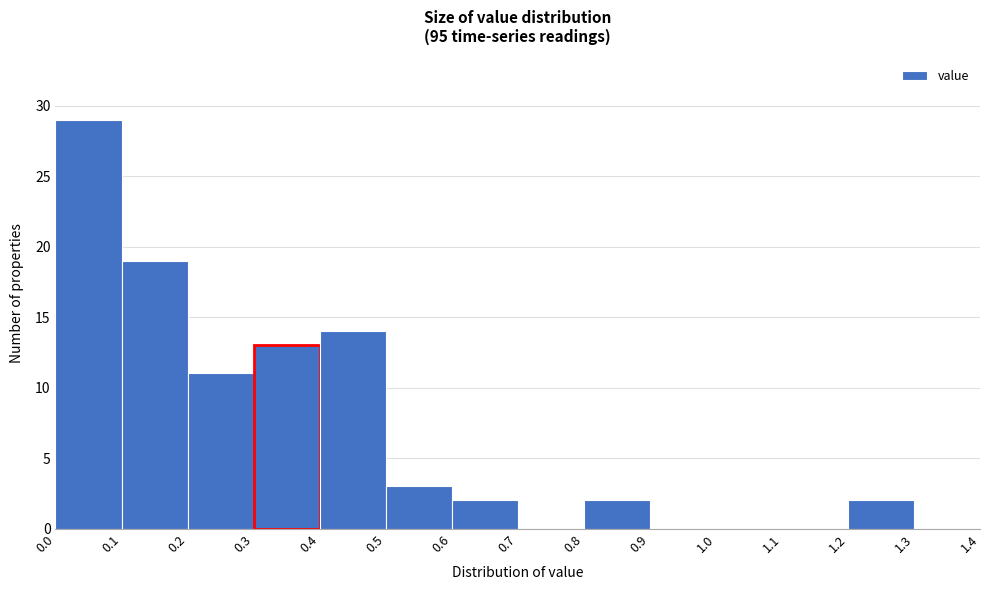

Reading left to right, list every bar in this chart as the range it spans on the x-axis followed by its height. The values are not printed on the chart, so give them approximately, as read against the axis.

0.0 to 0.1: 29
0.1 to 0.2: 19
0.2 to 0.3: 11
0.3 to 0.4: 13
0.4 to 0.5: 14
0.5 to 0.6: 3
0.6 to 0.7: 2
0.7 to 0.8: 0
0.8 to 0.9: 2
0.9 to 1.0: 0
1.0 to 1.1: 0
1.1 to 1.2: 0
1.2 to 1.3: 2
1.3 to 1.4: 0